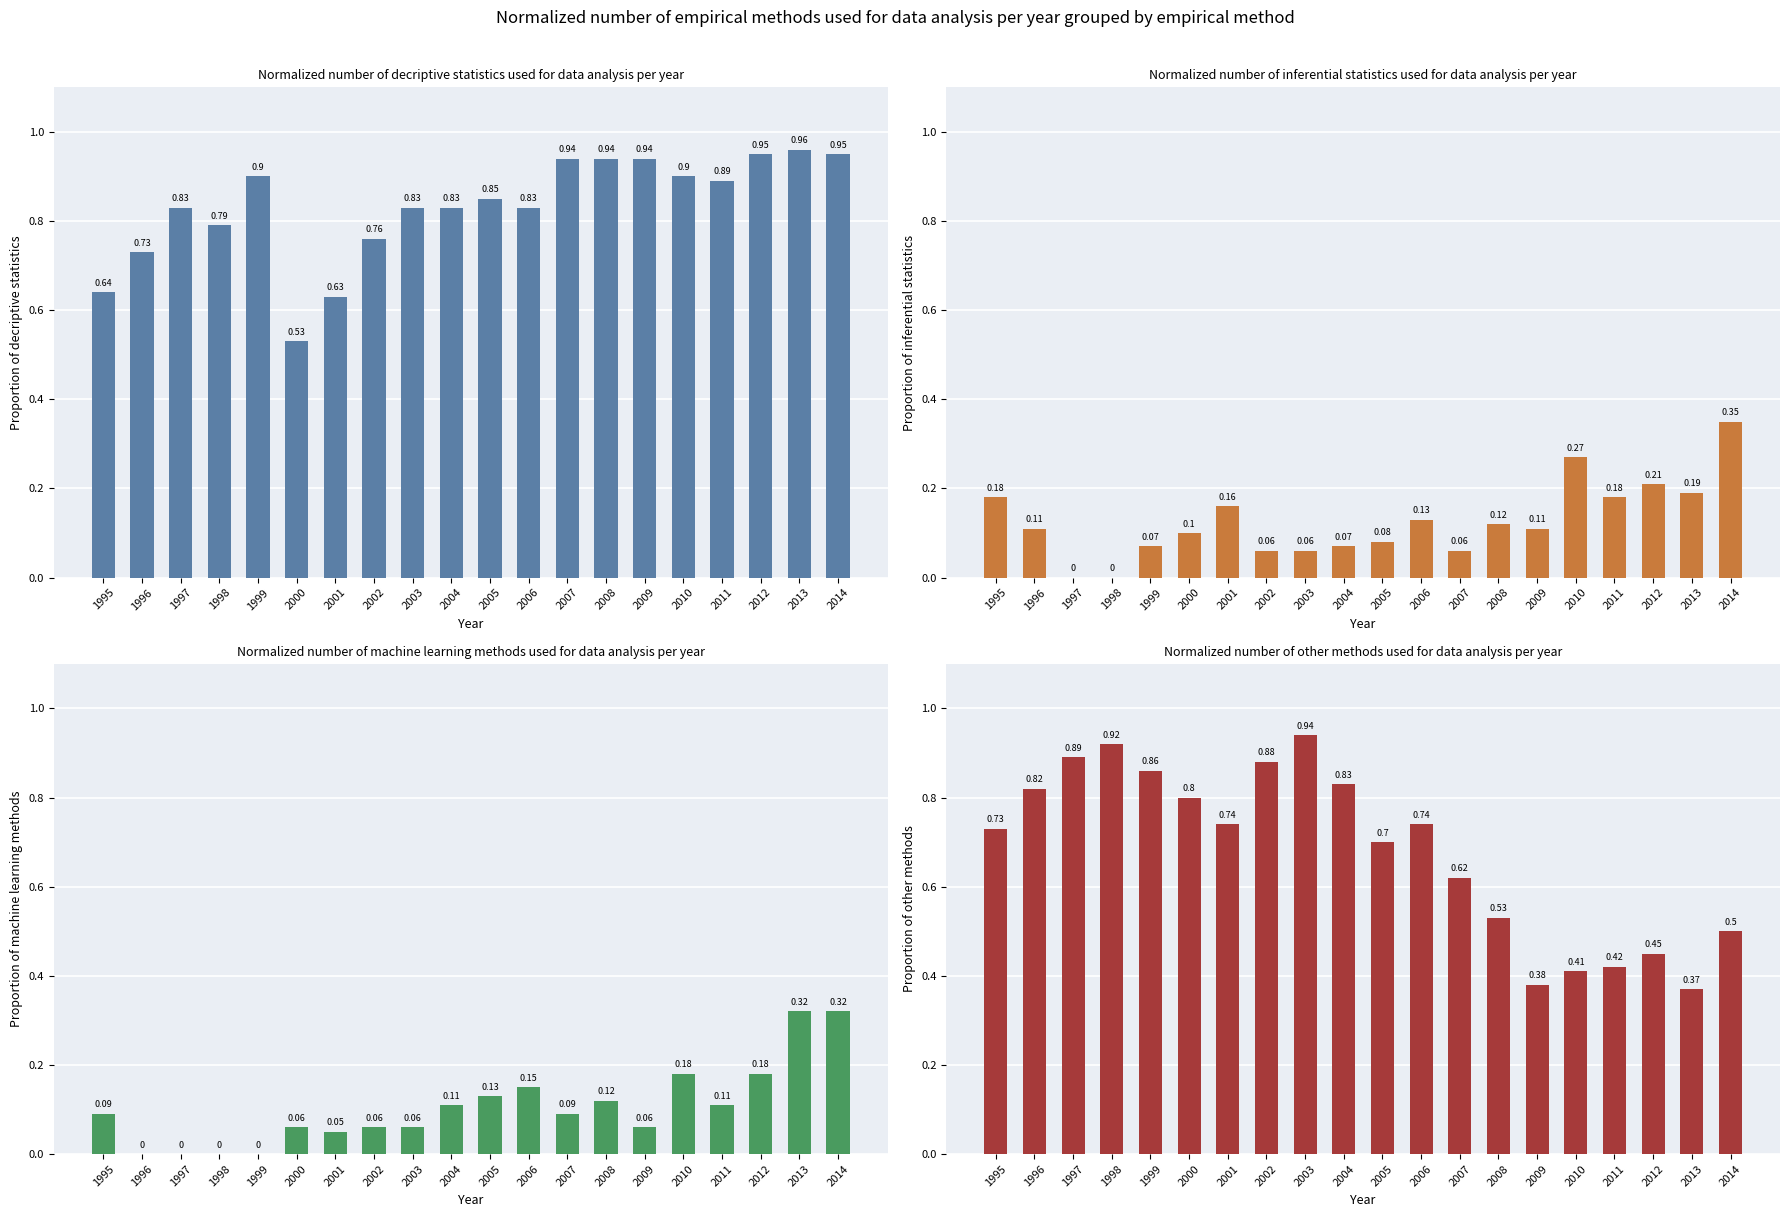

At which category is the sum across all series the highest?

2014